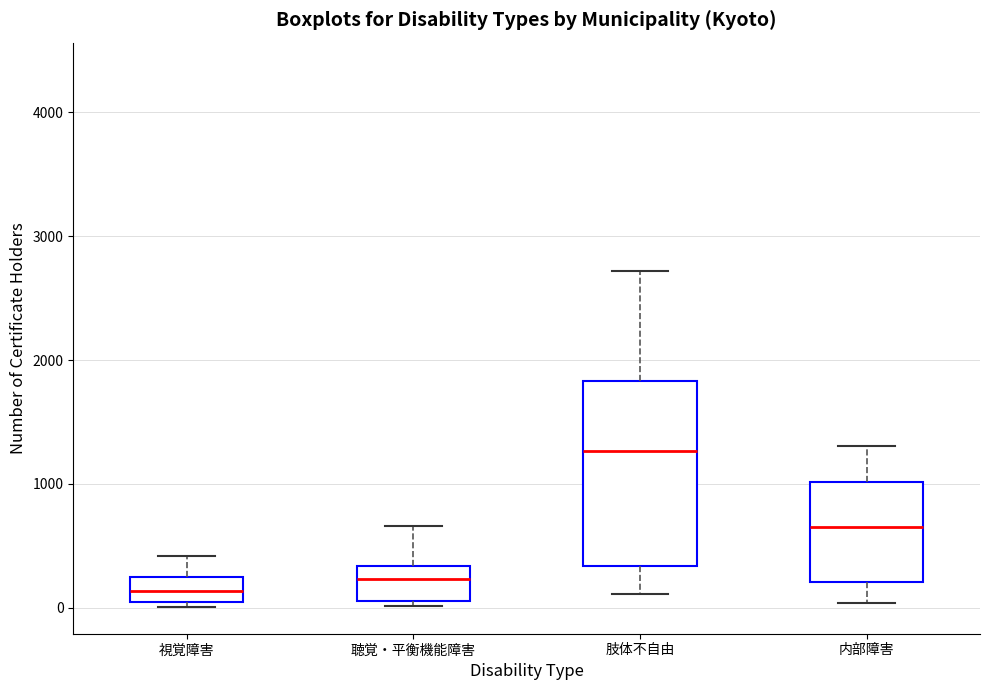

Reading left to right, read every box against the y-axis: the position of its median line, the range the box covers, and the ends of its whiskers. The values are not printed on the chart, so give them approximately, as read against the axis.

視覚障害: median 100 (inside the box), box 100 to 200, whiskers 0 to 400
聴覚・平衡機能障害: median 200, box 100 to 300, whiskers 0 to 700
肢体不自由: median 1300, box 300 to 1800, whiskers 100 to 2700
内部障害: median 700, box 200 to 1000, whiskers 0 to 1300